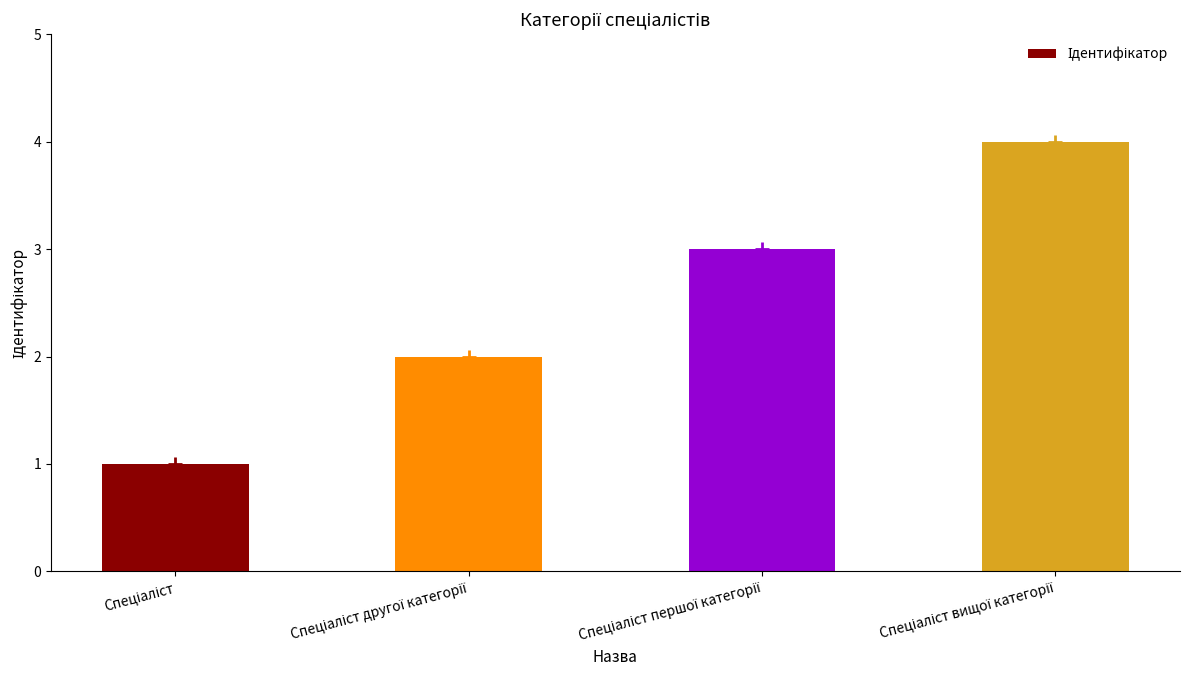

Reading left to right, what are all the values shown in this chart?

Спеціаліст=1	Спеціаліст другої категорії=2	Спеціаліст першої категорії=3	Спеціаліст вищої категорії=4